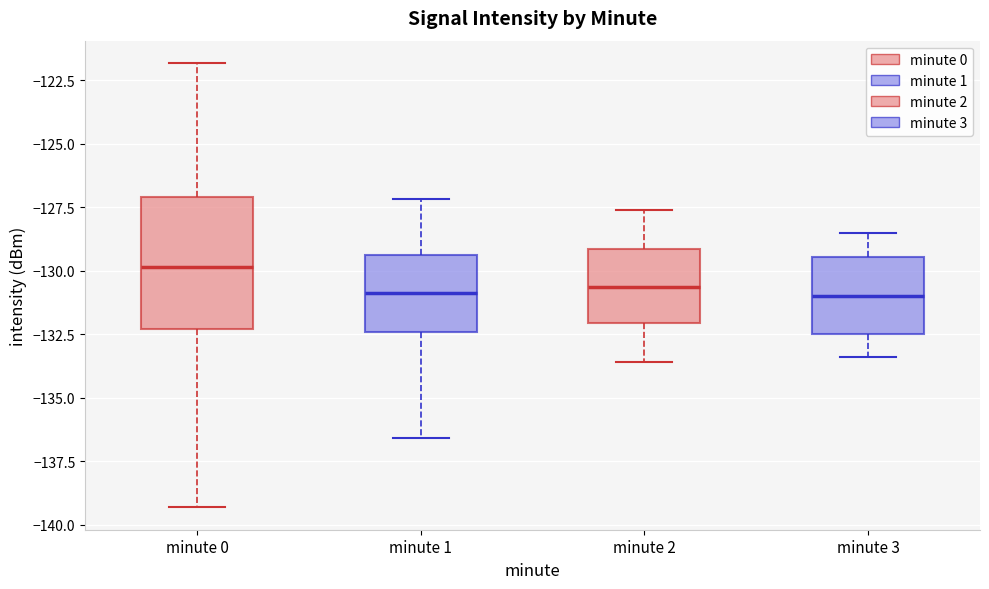

Reading left to right, transcribe this box plot: for each box, give where its median line is, the range the box spans, and where its two whiskers end, as read against the y-axis. The values are not printed on the chart, so give them approximately, as read against the axis.

minute 0: median -130.0, box -132.5 to -127.0, whiskers -139.5 to -122.0
minute 1: median -131.0, box -132.5 to -129.5, whiskers -136.5 to -127.0
minute 2: median -130.5, box -132.0 to -129.0, whiskers -133.5 to -127.5
minute 3: median -131.0, box -132.5 to -129.5, whiskers -133.5 to -128.5